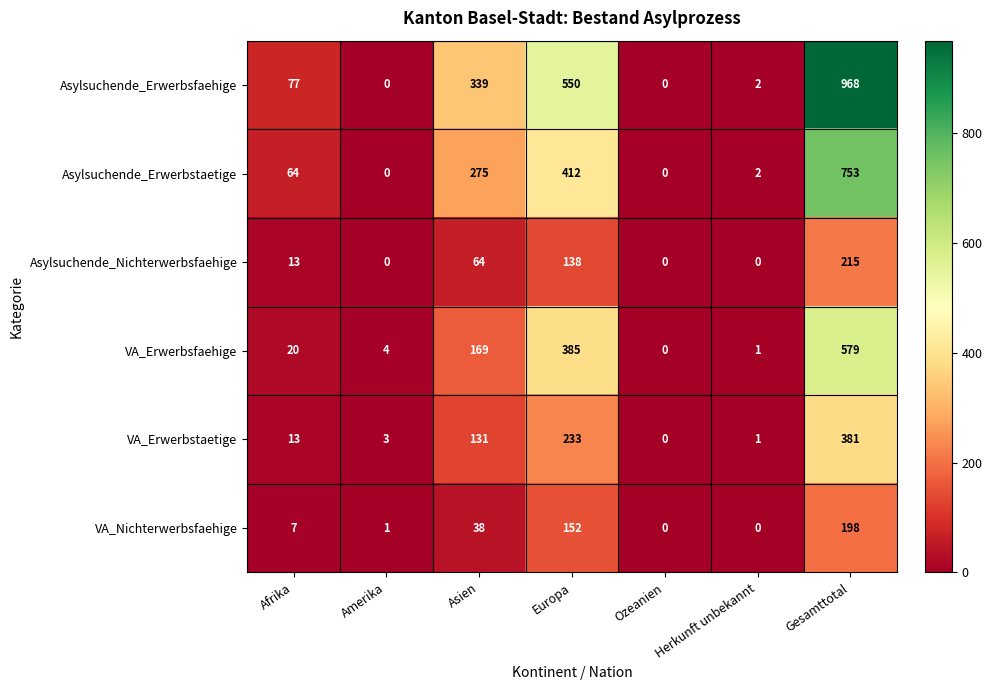

Is it true that VA_Erwerbstaetige equals 131 at Asien?

True